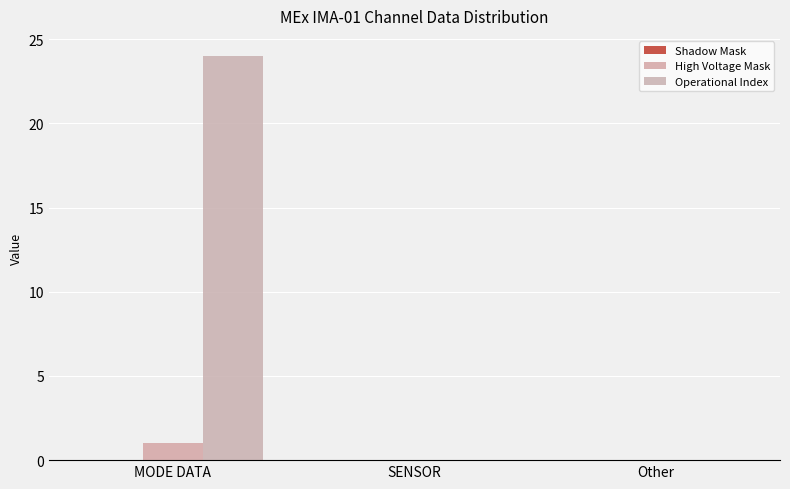

Reading left to right, transcribe all the data shown in this chart.

Shadow Mask: MODE DATA=0	SENSOR=0	Other=0
High Voltage Mask: MODE DATA=1	SENSOR=0	Other=0
Operational Index: MODE DATA=24	SENSOR=0	Other=0